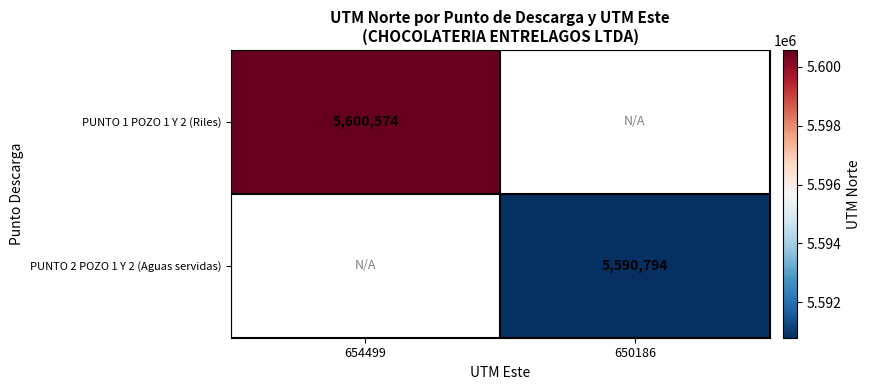

Is the value of PUNTO 1 POZO 1 Y 2 (Riles) at 654499 greater than the value of PUNTO 2 POZO 1 Y 2 (Aguas servidas) at 650186?

Yes